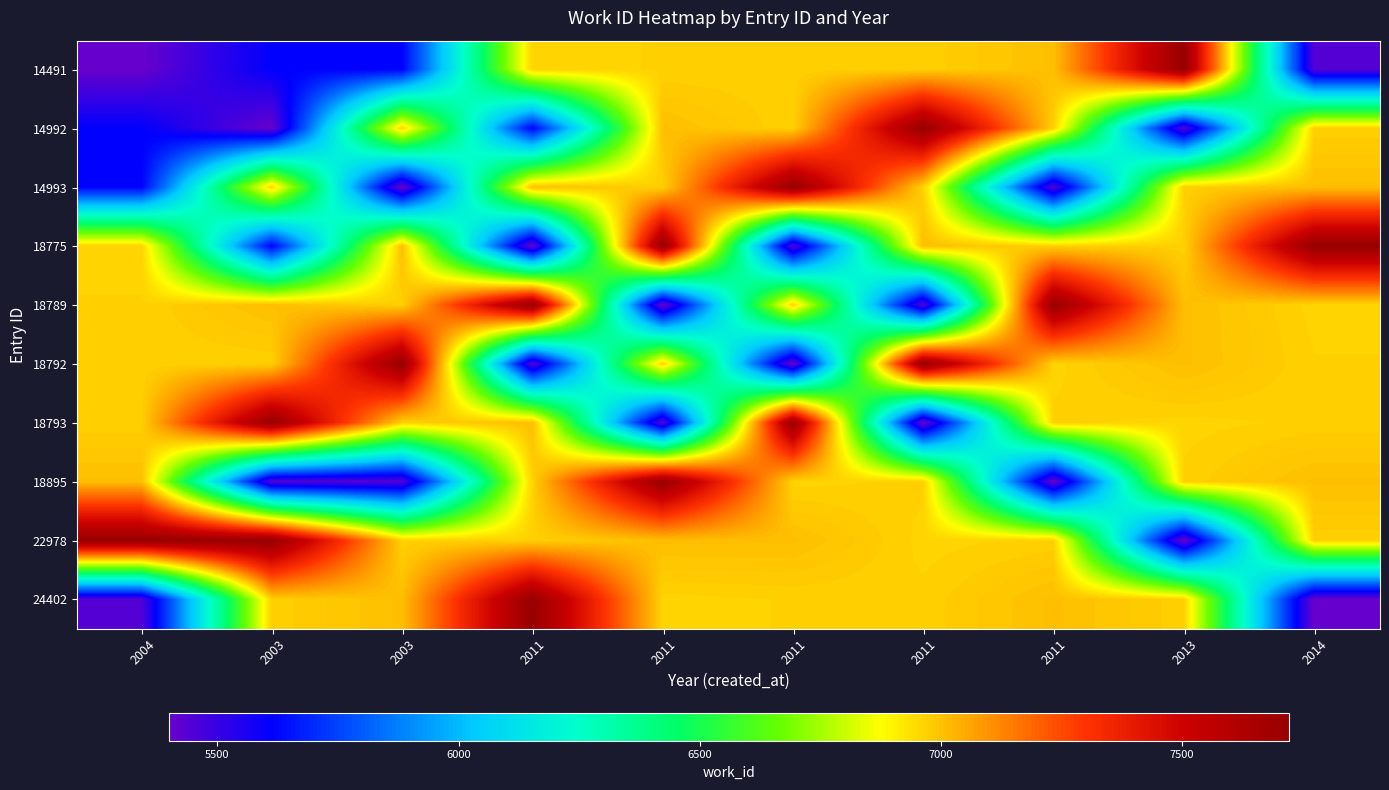

What is the maximum value shown in the chart?

7721